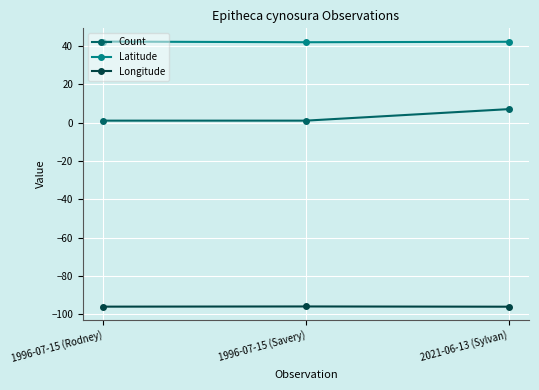

At which category is the sum across all series the highest?

2021-06-13 (Sylvan)